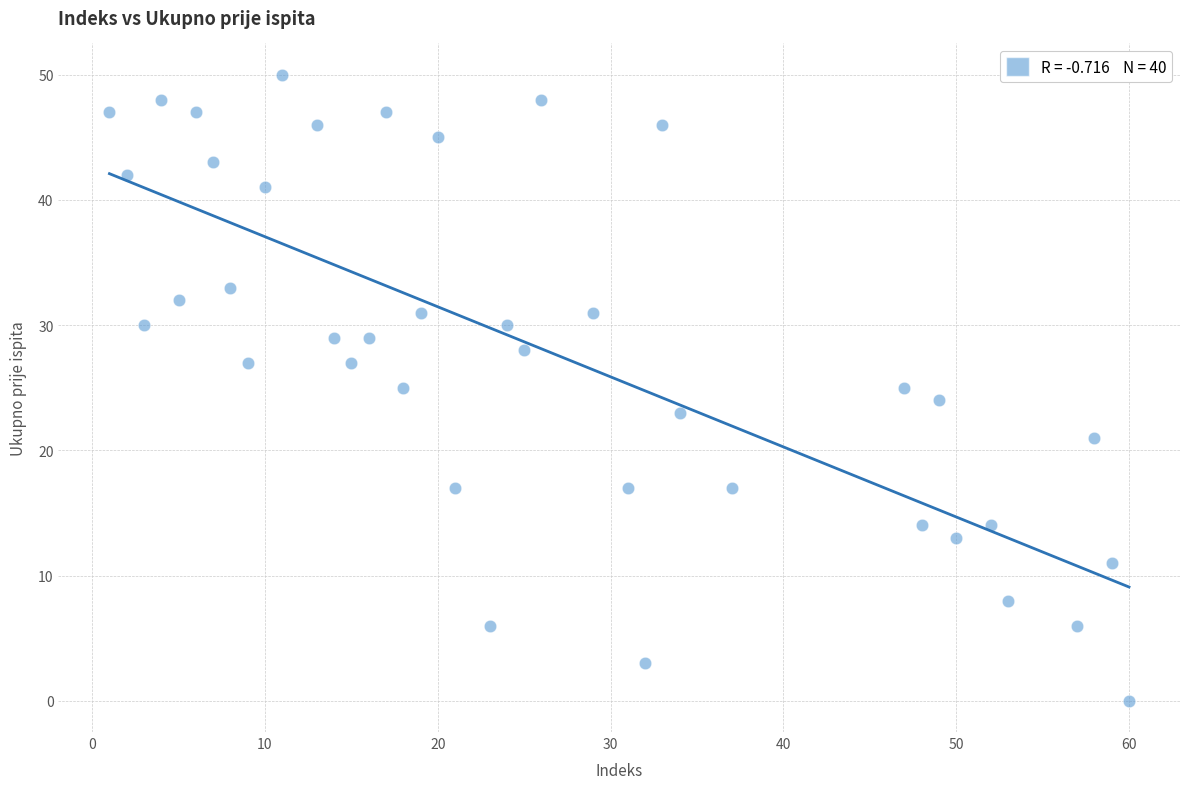

What is the range of Y values (max minus min)?

50